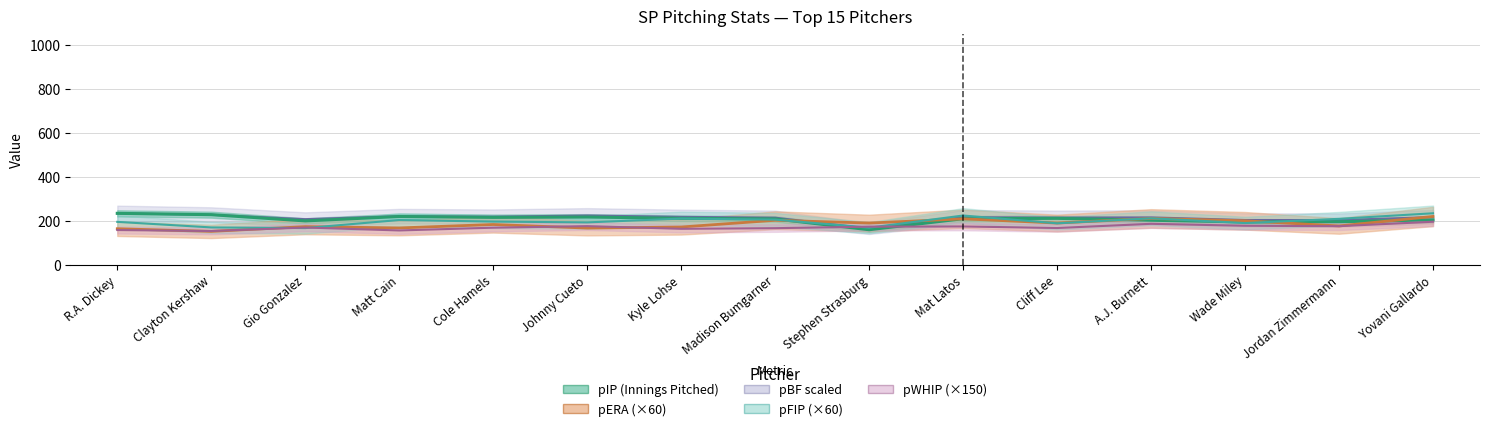

What is the value of the pERA (×60) point at the 3rd from the left?

173.4